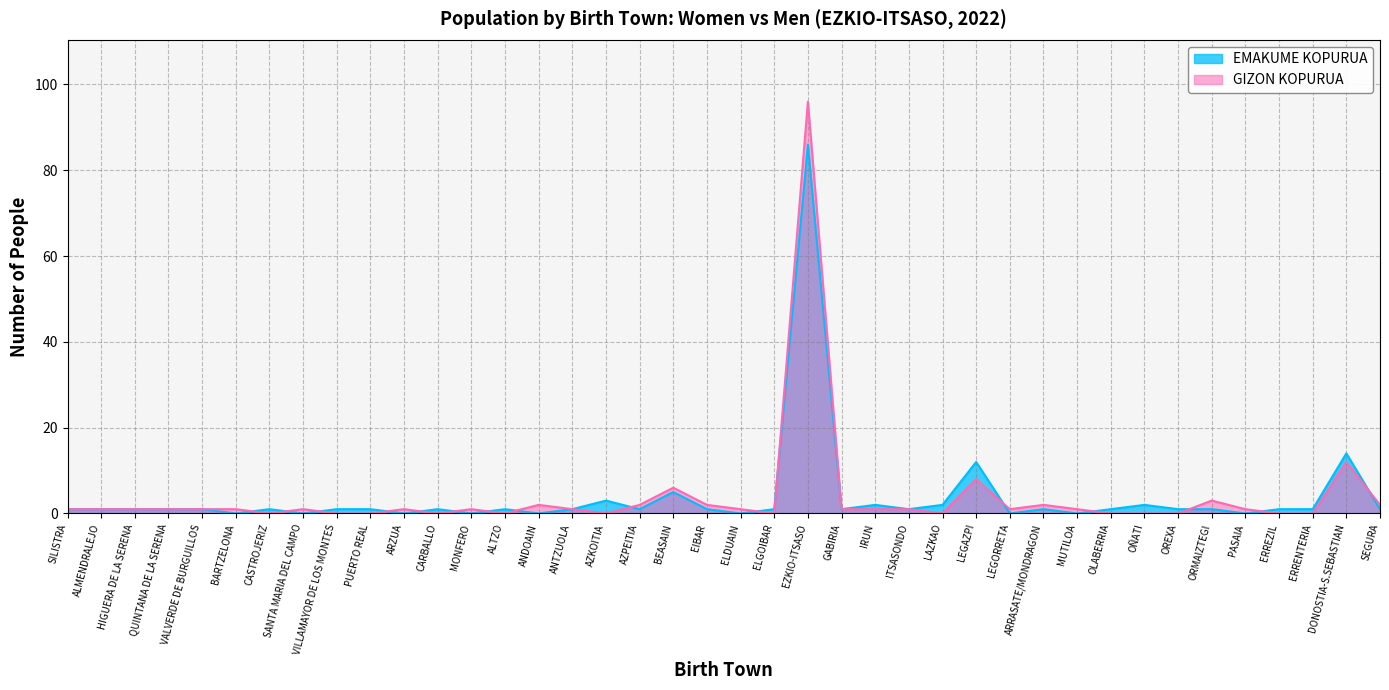

Rank the series by their average value, from highest to lowest.

GIZON KOPURUA, EMAKUME KOPURUA